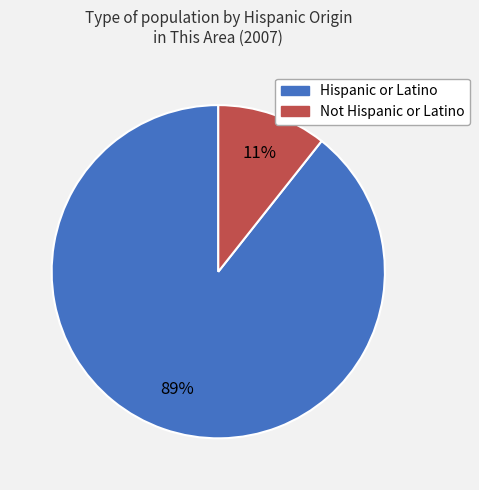

Is it true that Hispanic or Latino is 89% of the pie?

True